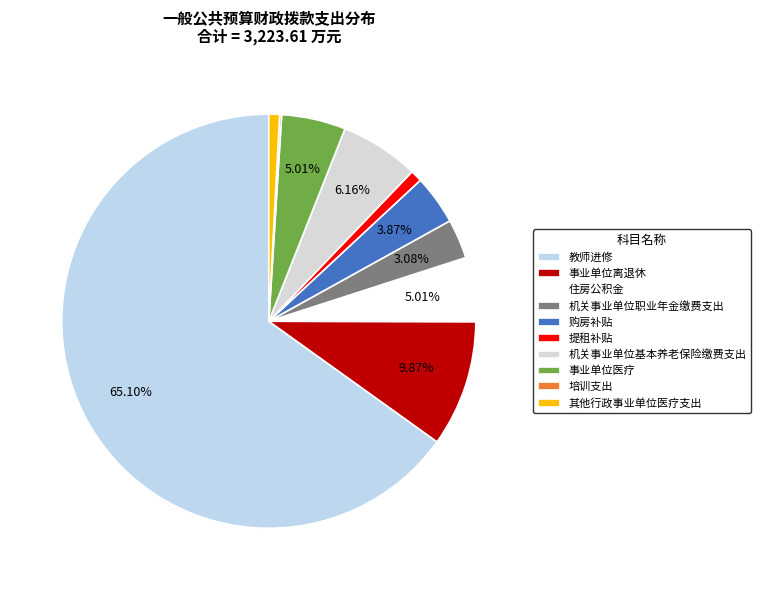

What percentage is NOT represented by 机关事业单位职业年金缴费支出?

96.9%